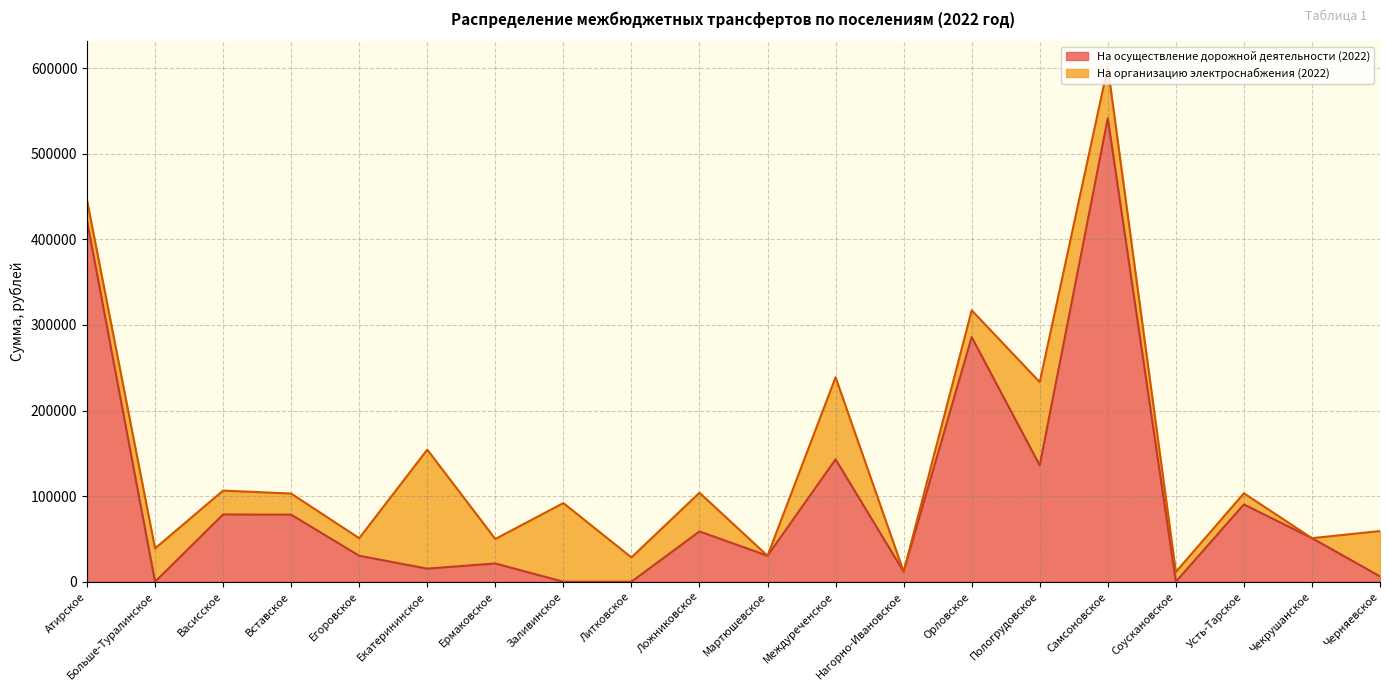

True or false: there are more than 0 points higher than both neighbors.

True